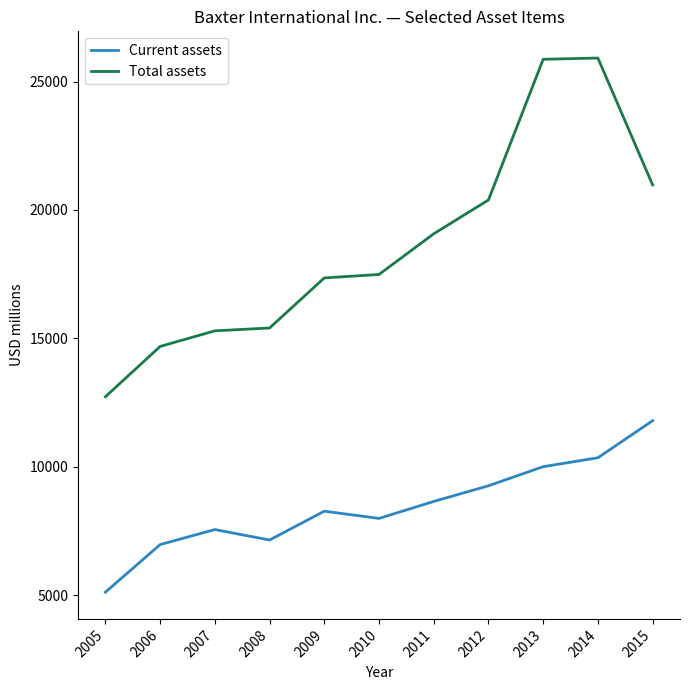

What value does the Current assets series have at 2014?

10351